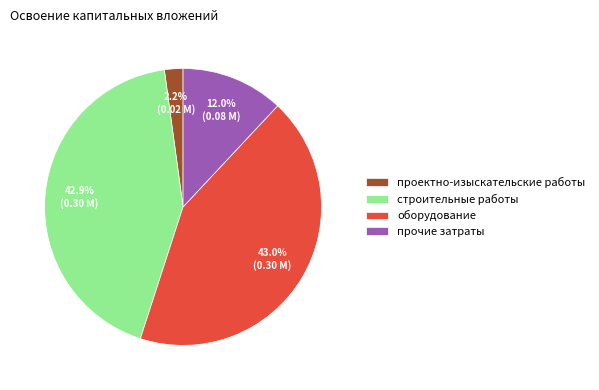

Is there any slice that represents more than half of the pie?

No